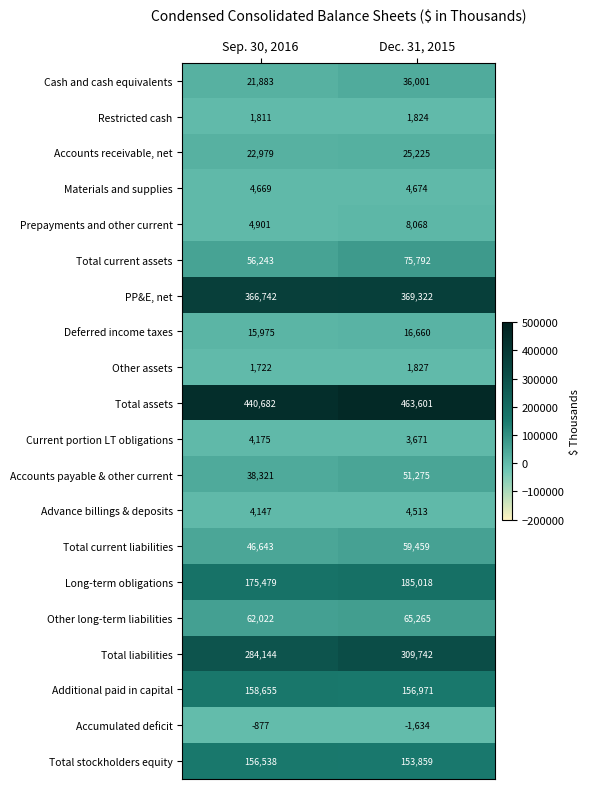

At how many categories does at least one series exceed 458131?

1